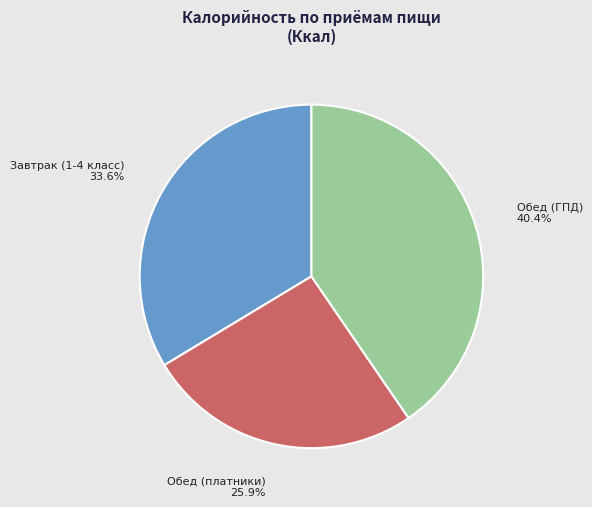

To the nearest percent, what is the average slice percentage?

33%